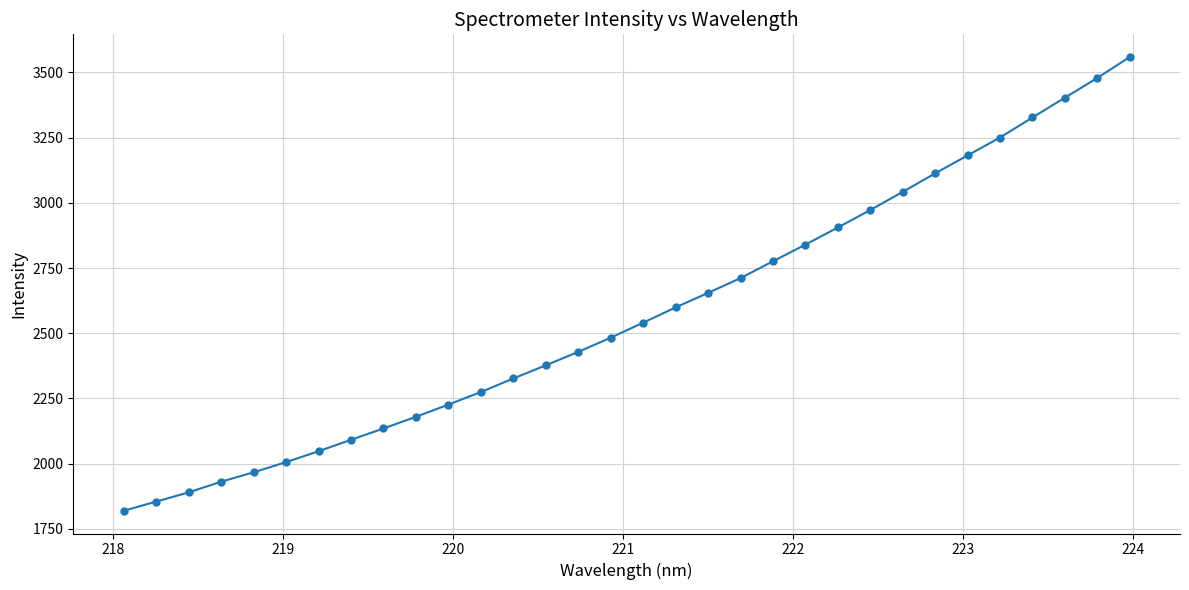

What is the value of the 7th point from the left?

2047.7